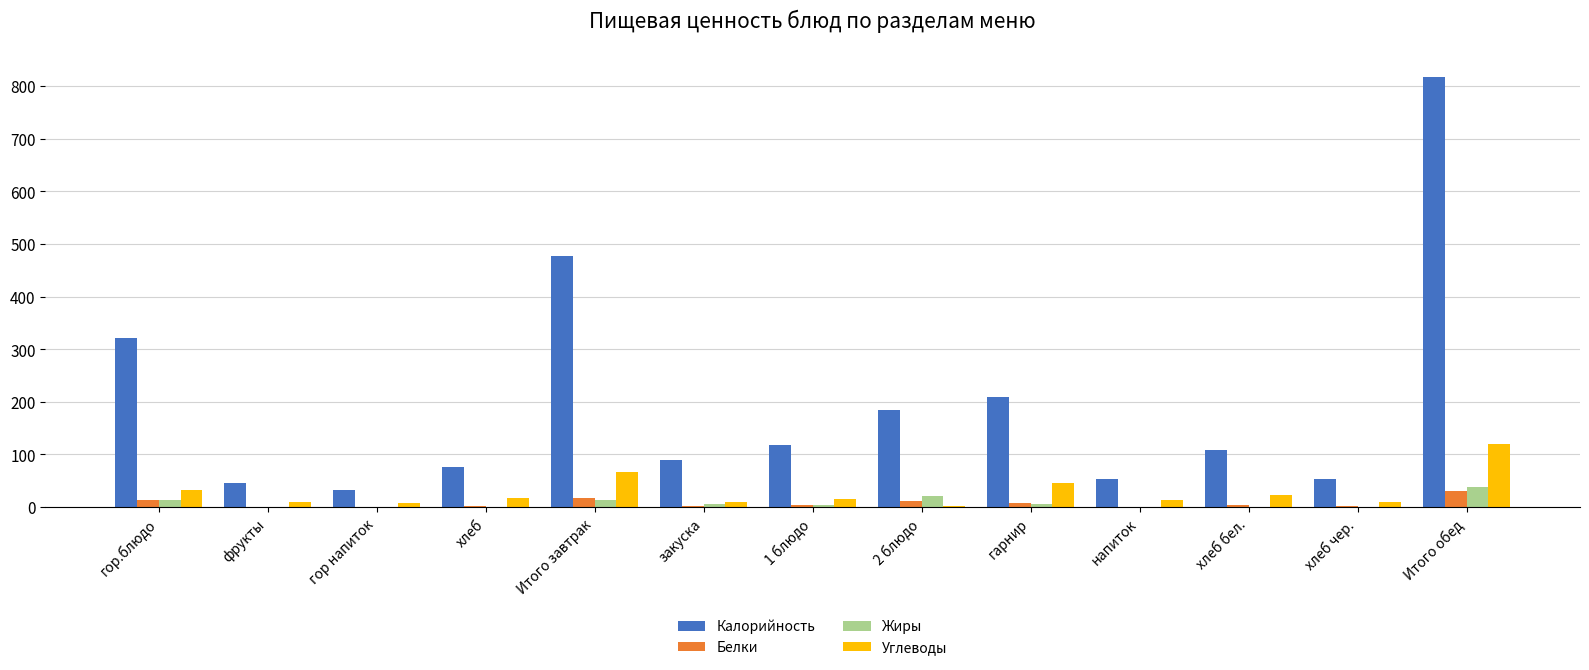

Between гор напиток and 1 блюдо, which series saw the biggest shift?

Калорийность